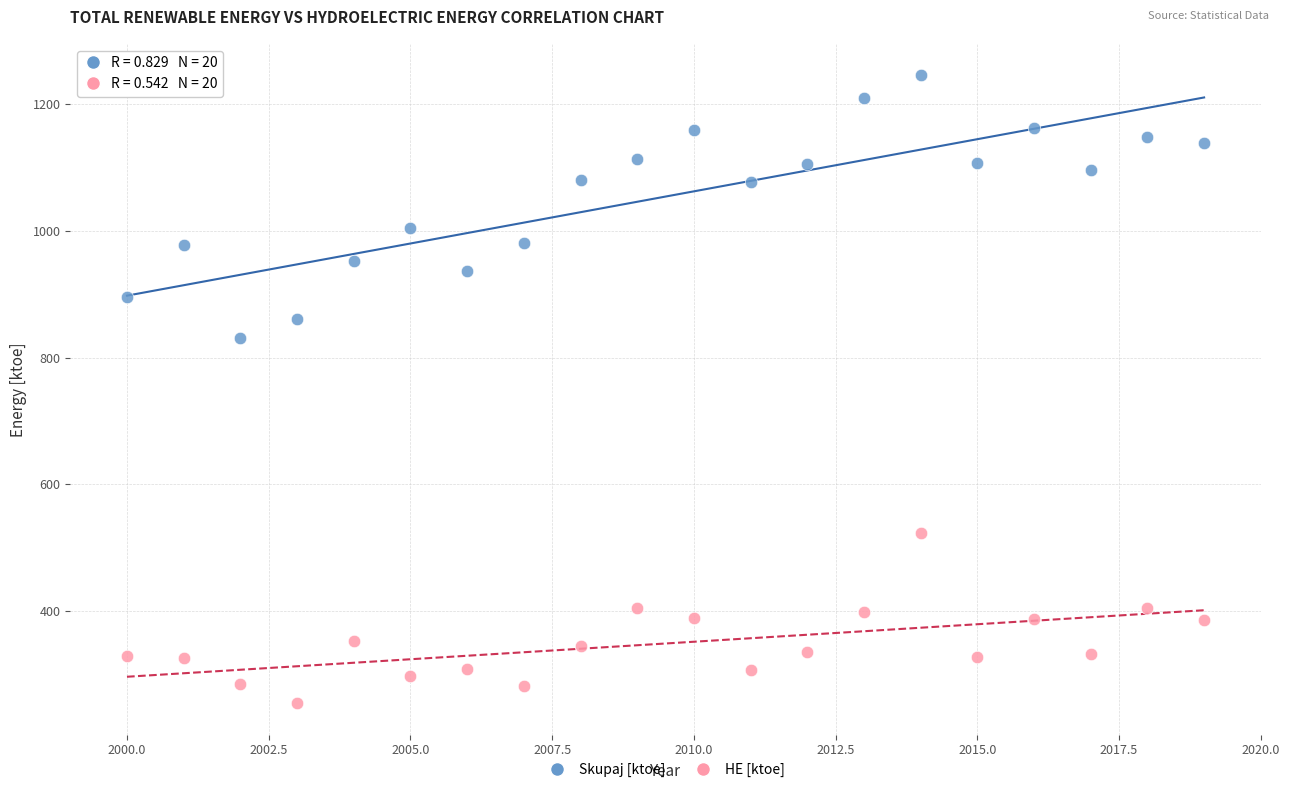

Which series contains the highest Y value?

Skupaj [ktoe]